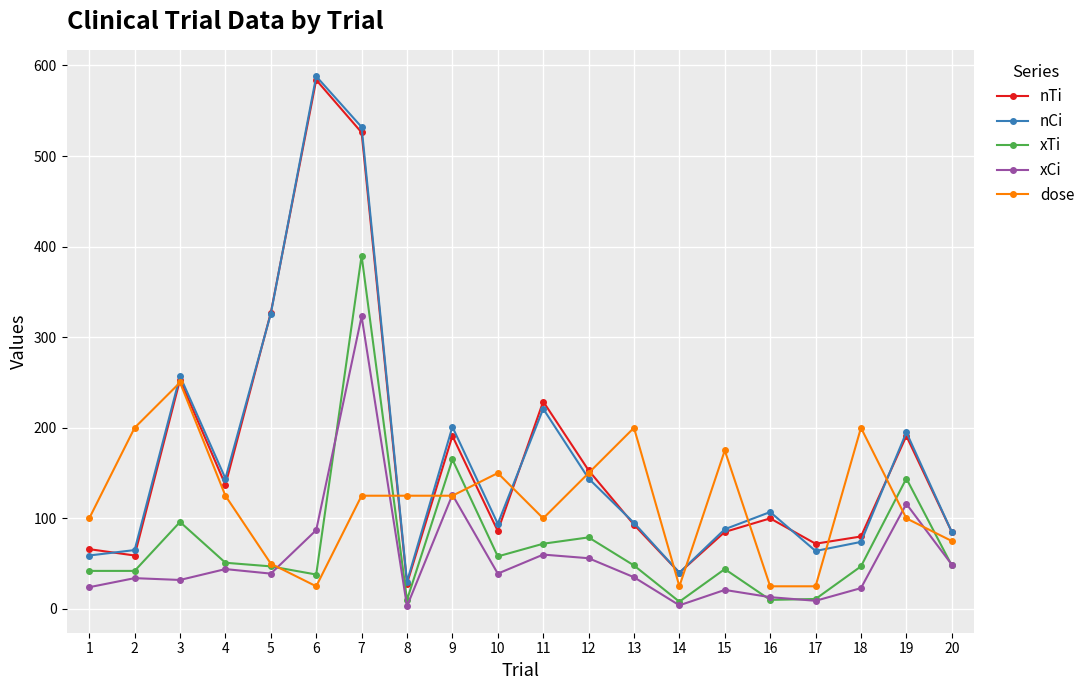

True or false: xCi and nCi intersect in this chart.

False